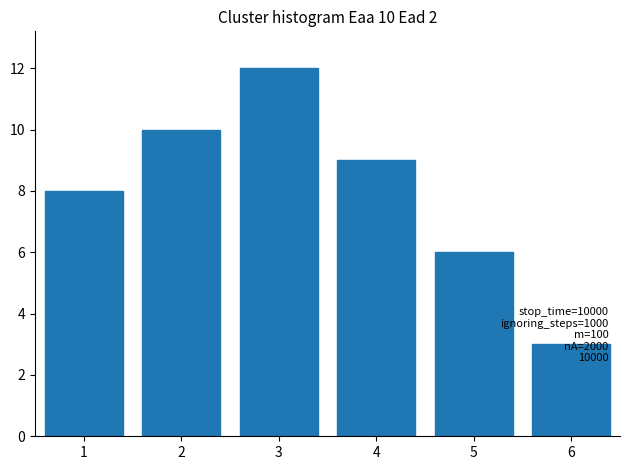

What value does the data have at 1?

8